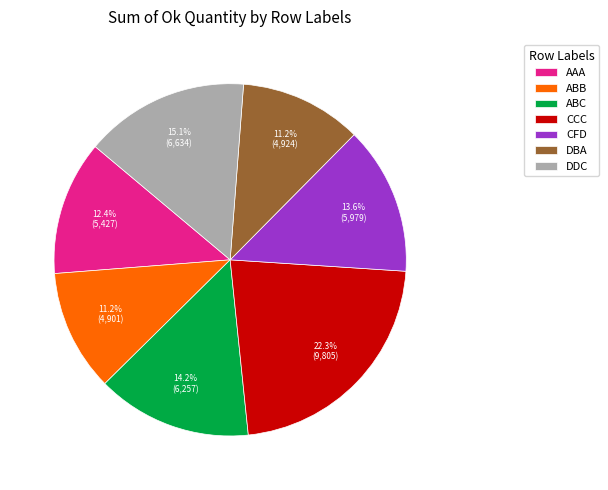

Does any single category account for the majority?

No